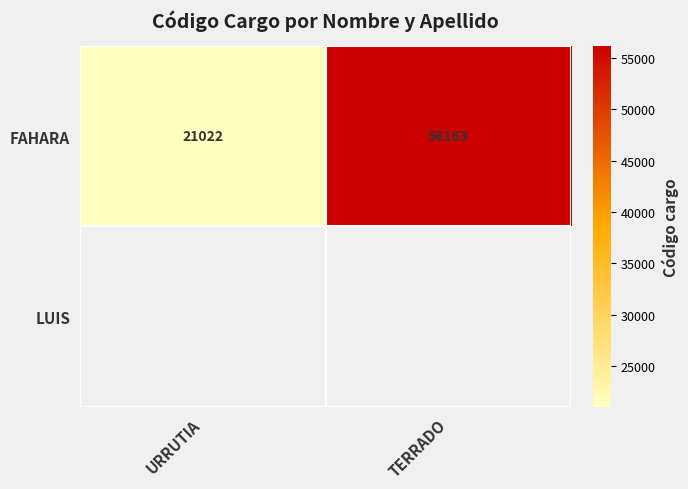

What is the sum of all FAHARA values?

77185